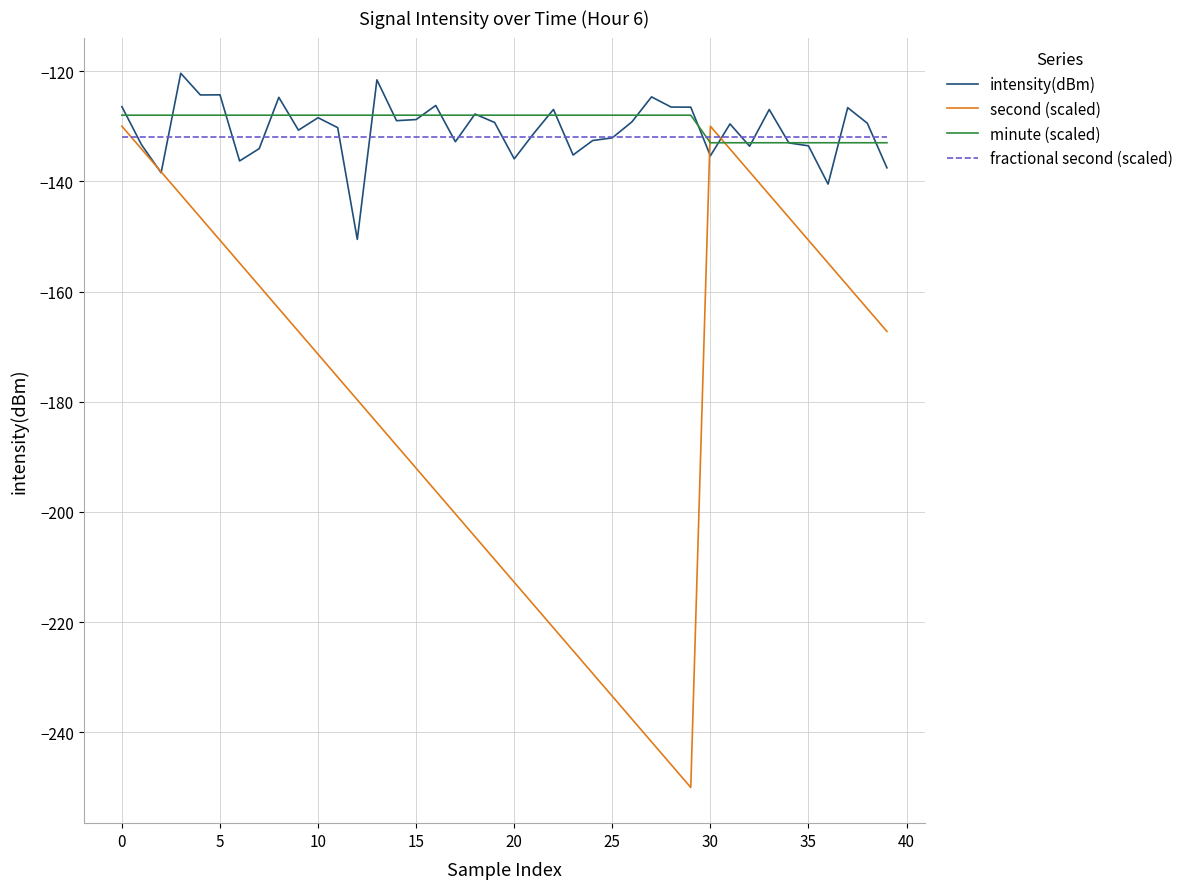

Which series ends up on top after the final intersection of second (scaled) and fractional second (scaled)?

fractional second (scaled)